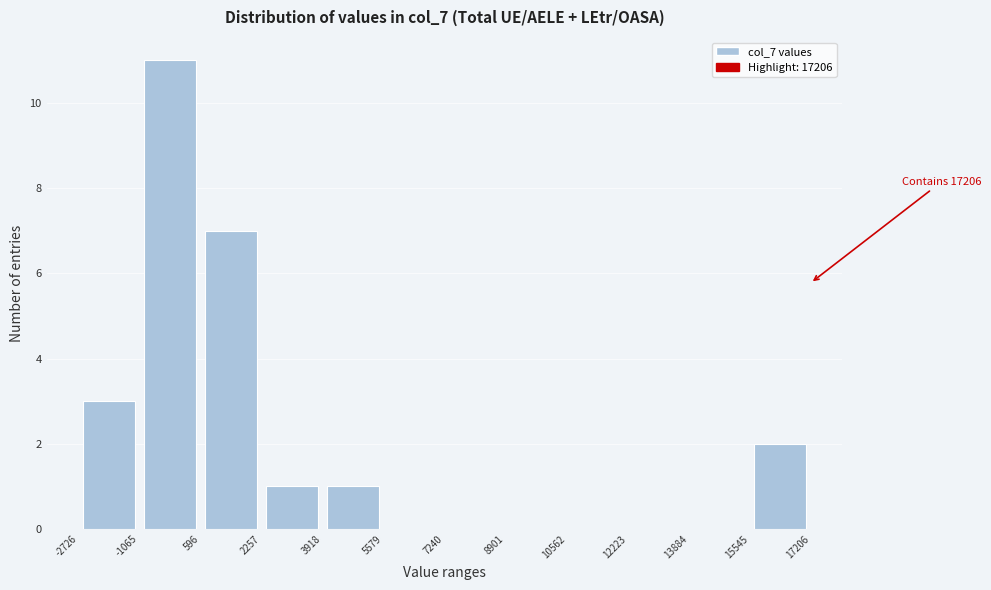

Over which range of the x-axis is the bar tallest?

-1065 to 596